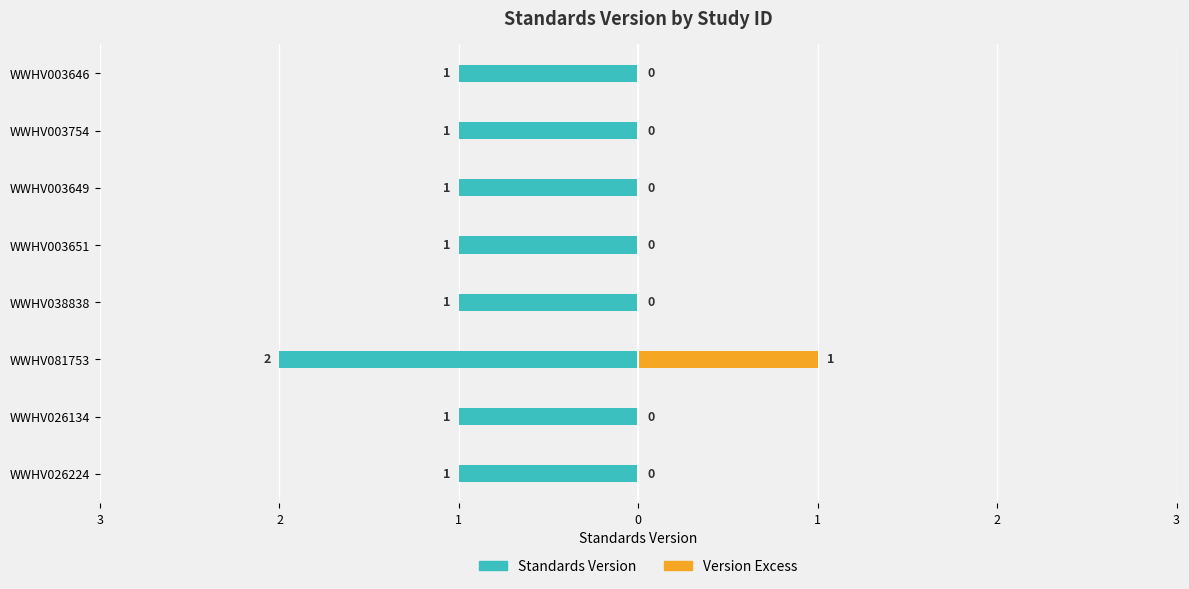

How many values in the Version Excess series exceed 0?

1